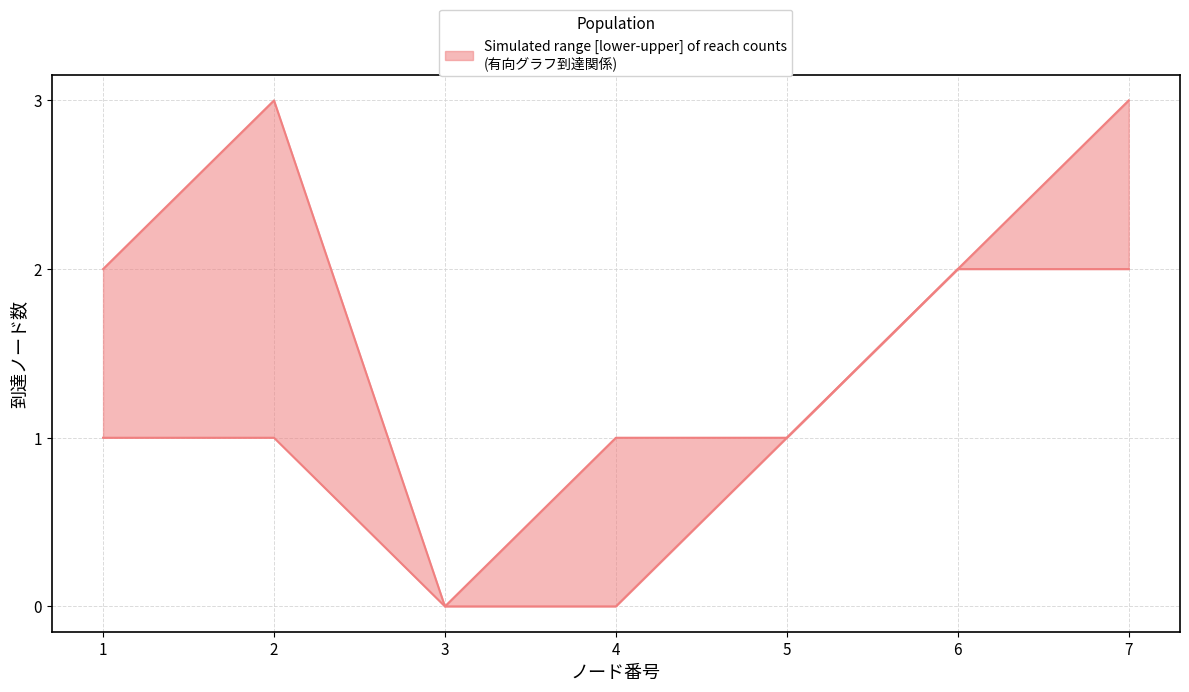

What is the spread (max minus min) of values at 1?

1